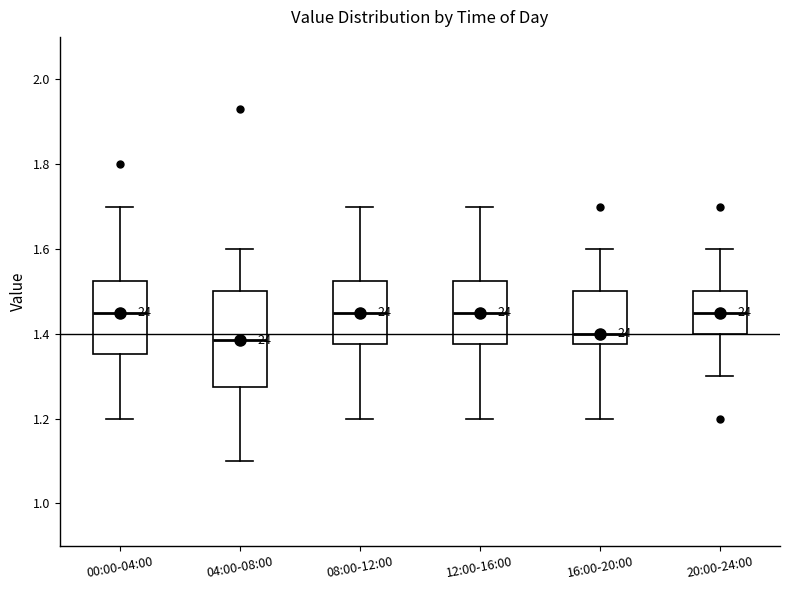

Where does the upper whisker of the box for 08:00-12:00 end on the y-axis? The values are not printed on the chart, so give them approximately, as read against the axis.

1.70